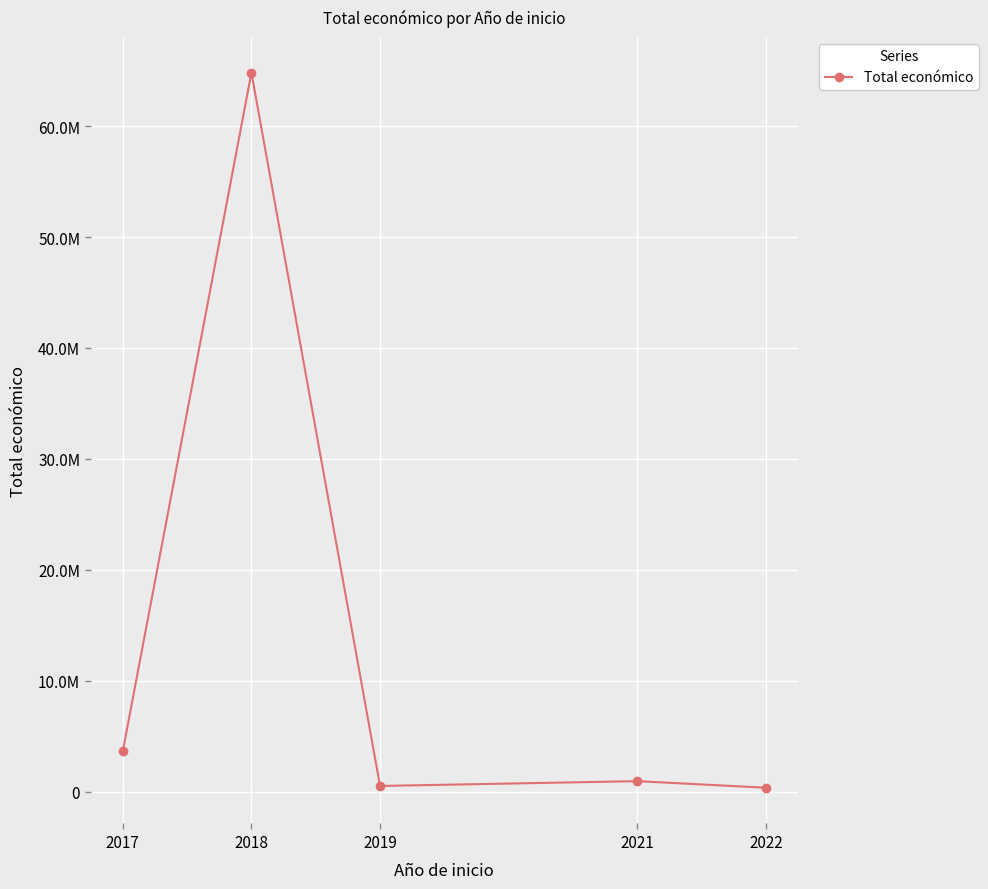

What is the difference between the second highest and minimum values?

3303503